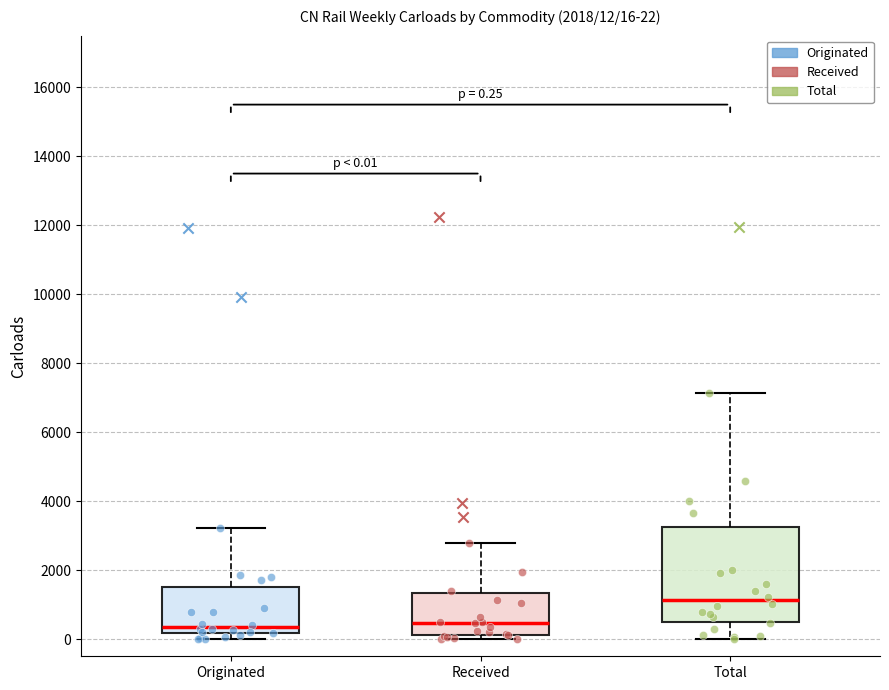

Which box is the tallest, from its lower edge to its upper edge?

Total